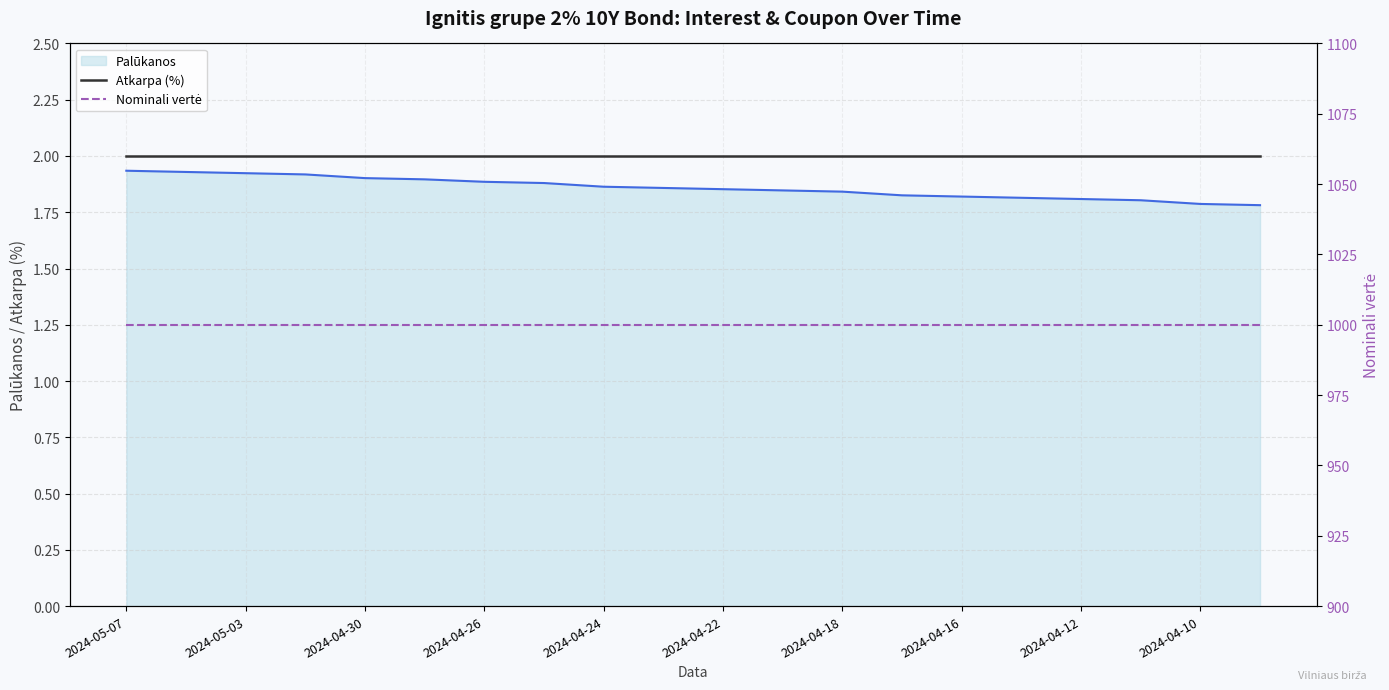

True or false: Atkarpa (%) has more than 1 interior local peaks.

False